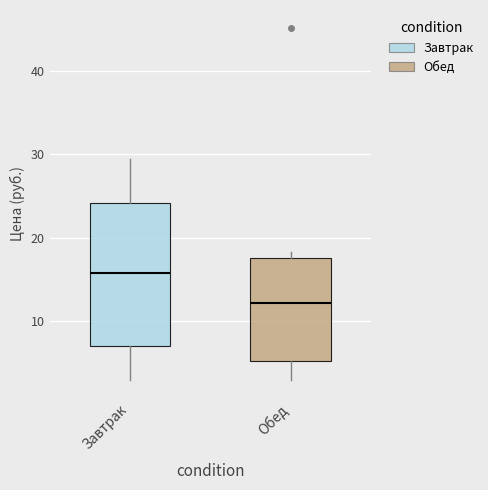

Which box is the tallest, from its lower edge to its upper edge?

Завтрак